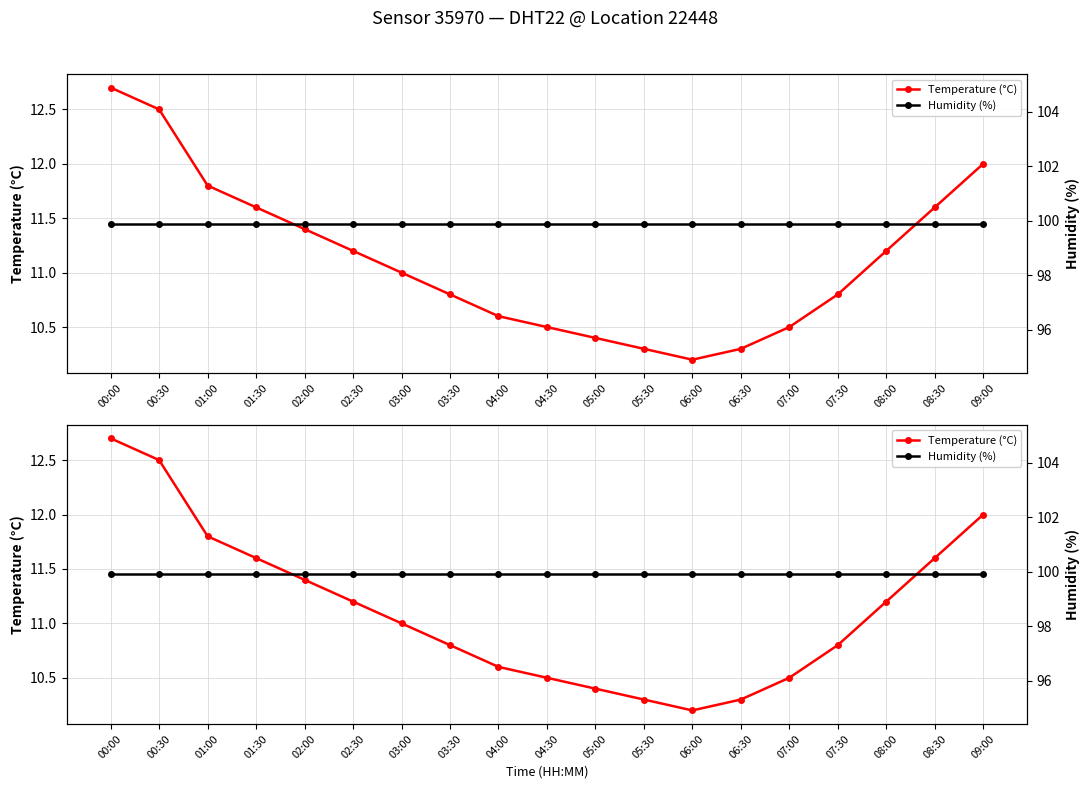

Reading left to right, list all the values displayed in this chart.

Temperature (°C): 00:00=12.7	00:30=12.5	01:00=11.8	01:30=11.6	02:00=11.4	02:30=11.2	03:00=11.0	03:30=10.8	04:00=10.6	04:30=10.5	05:00=10.4	05:30=10.3	06:00=10.2	06:30=10.3	07:00=10.5	07:30=10.8	08:00=11.2	08:30=11.6	09:00=12.0
Humidity (%): 00:00=99.9	00:30=99.9	01:00=99.9	01:30=99.9	02:00=99.9	02:30=99.9	03:00=99.9	03:30=99.9	04:00=99.9	04:30=99.9	05:00=99.9	05:30=99.9	06:00=99.9	06:30=99.9	07:00=99.9	07:30=99.9	08:00=99.9	08:30=99.9	09:00=99.9